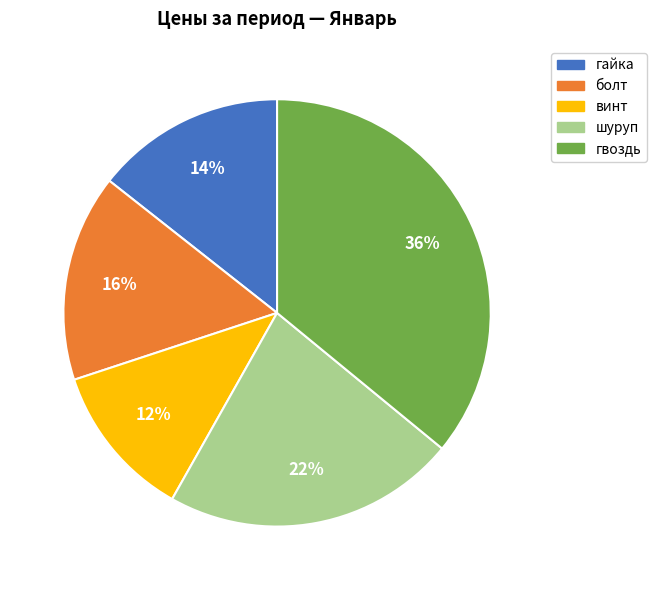

Which has a higher value, гвоздь or болт?

гвоздь